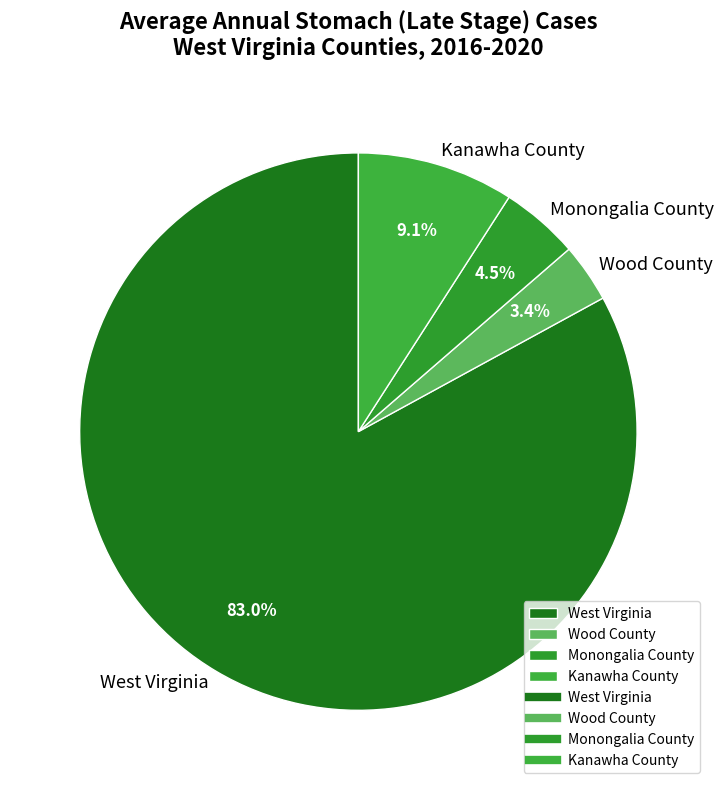

How many slices are in this pie chart?

4